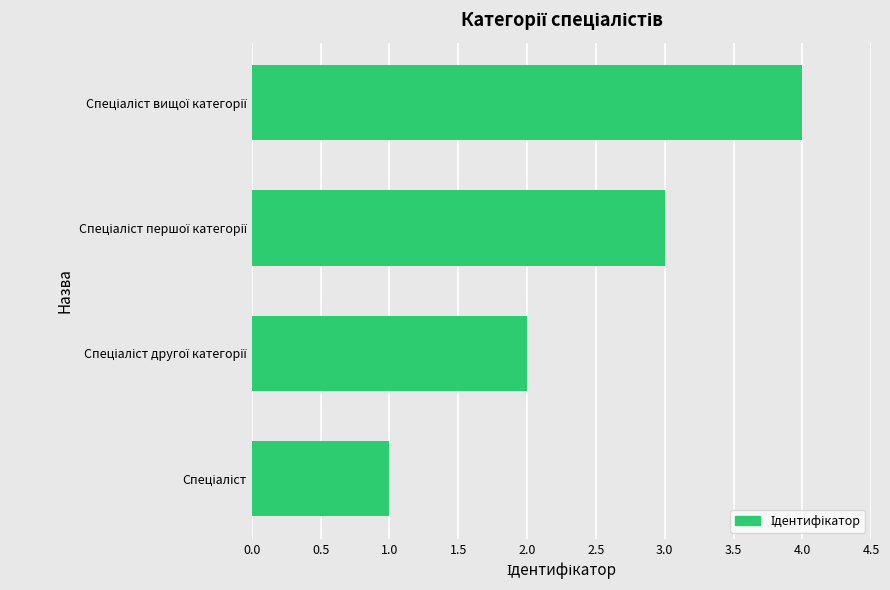

What is the greatest value displayed?

4